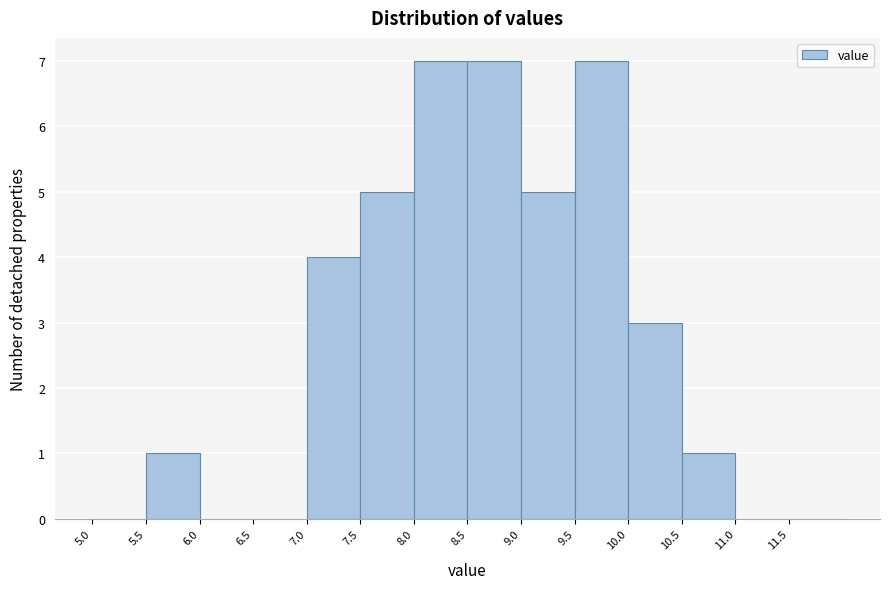

Reading left to right, transcribe this chart: for each bar, give the range it covers on the x-axis and its height. The values are not printed on the chart, so give them approximately, as read against the axis.

5.0 to 5.5: 0
5.5 to 6.0: 1
6.0 to 6.5: 0
6.5 to 7.0: 0
7.0 to 7.5: 4
7.5 to 8.0: 5
8.0 to 8.5: 7
8.5 to 9.0: 7
9.0 to 9.5: 5
9.5 to 10.0: 7
10.0 to 10.5: 3
10.5 to 11.0: 1
11.0 to 11.5: 0
11.5 to 12.0: 0